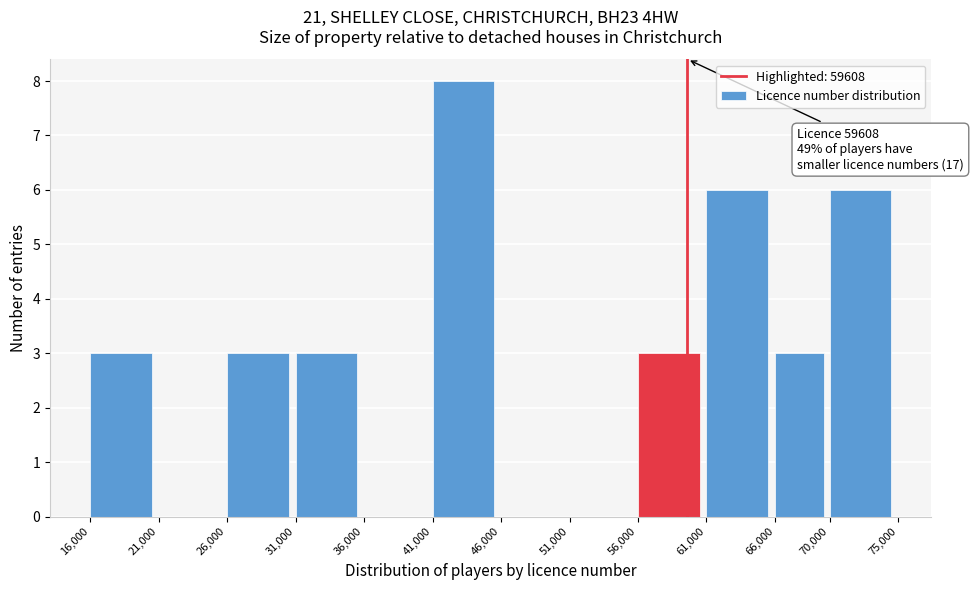

Over which range of the x-axis is the bar tallest?

41,000 to 46,000